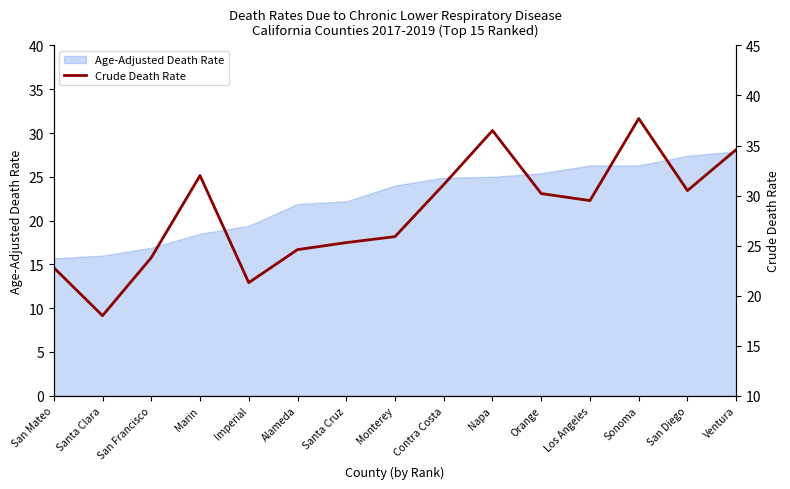

What is the minimum value for Age-Adjusted Death Rate?

15.7